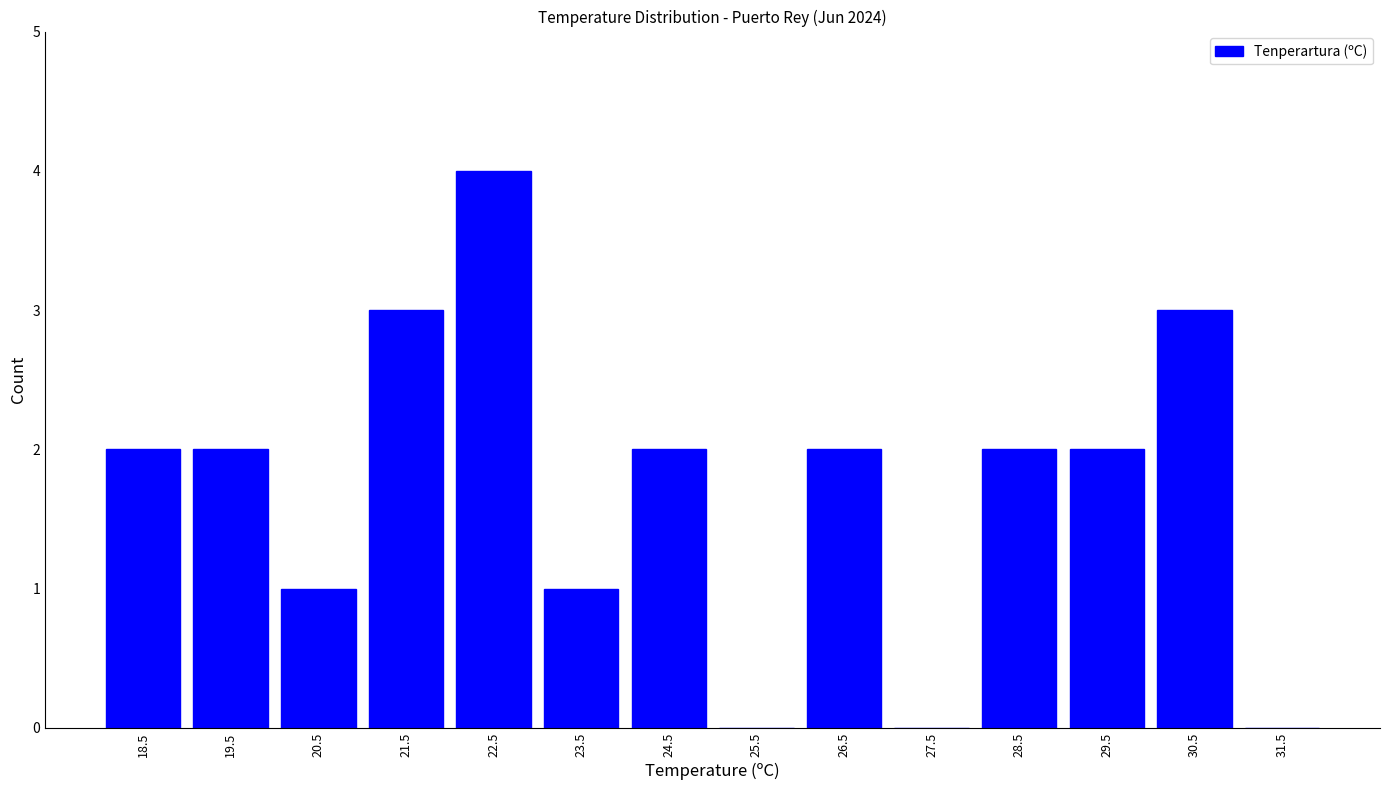

How tall is the bar that spans 20 to 21 on the x-axis? The values are not printed on the chart, so give them approximately, as read against the axis.

1